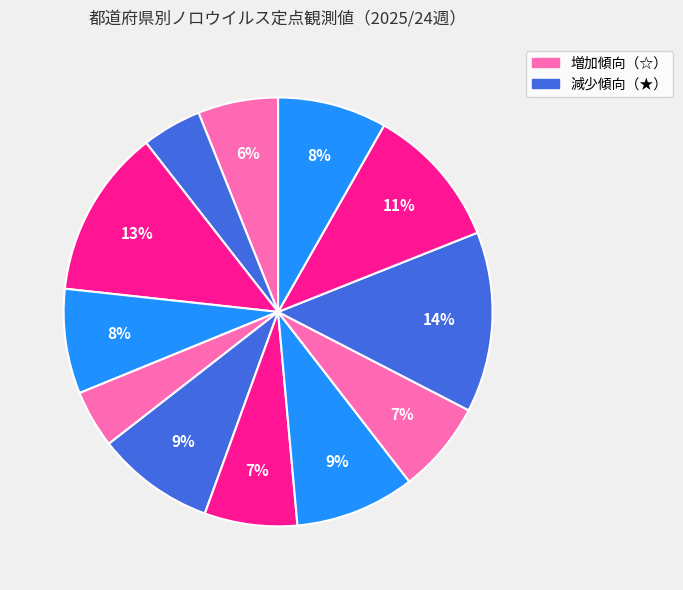

How many slices are in this pie chart?

12